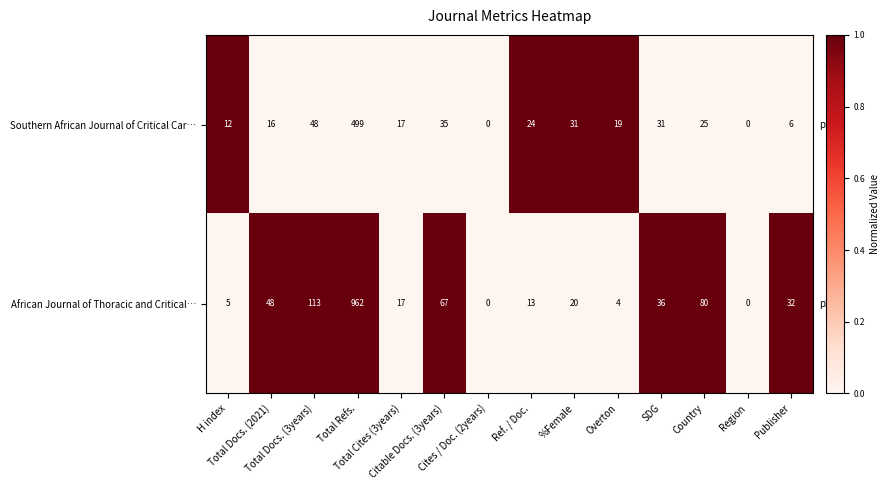

Which series has the widest spread of values?

African Journal of Thoracic and Critical…